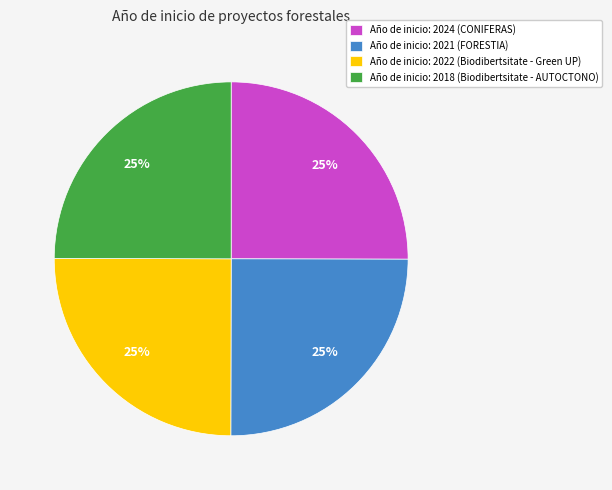

Is Año de inicio: 2021 (FORESTIA) the majority of the pie?

No